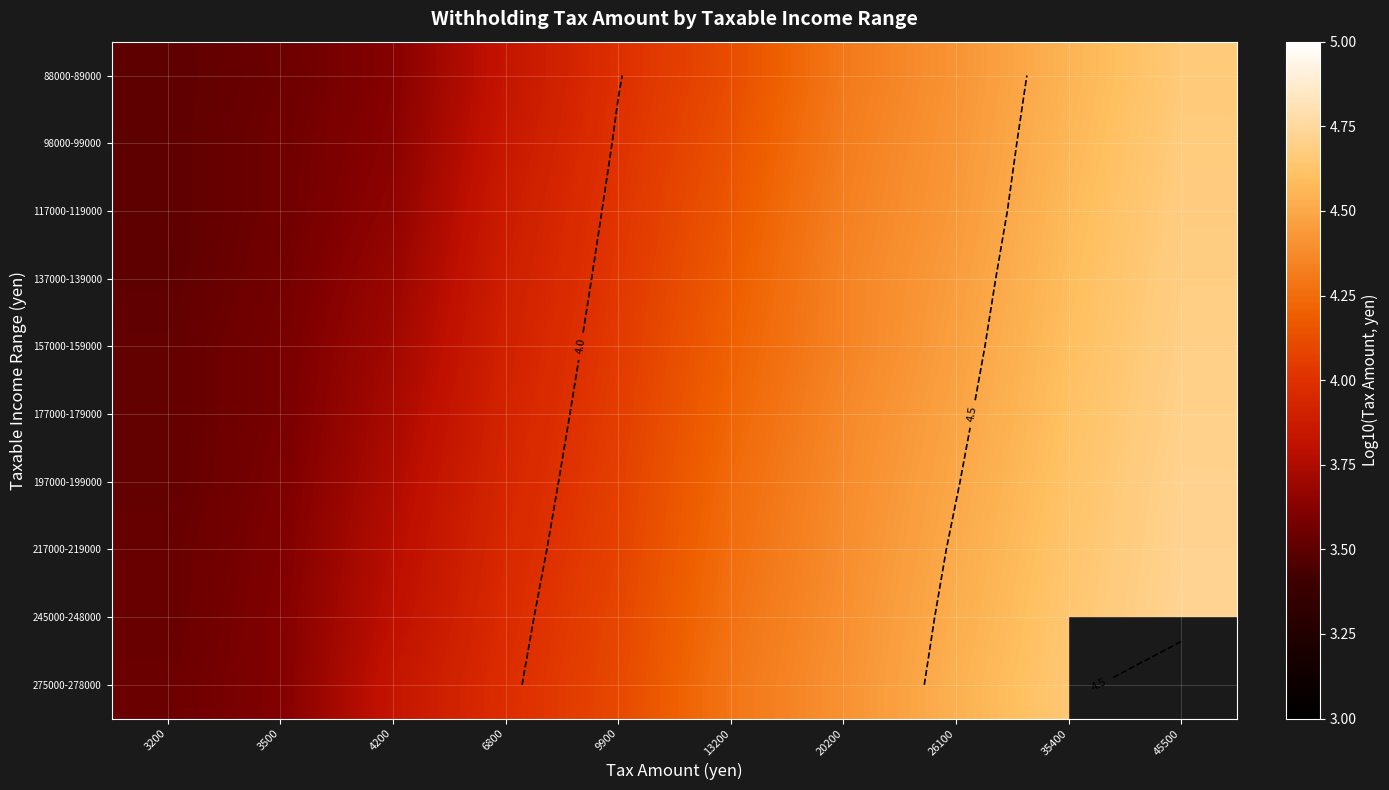

At how many categories does at least one series exceed 4?

6